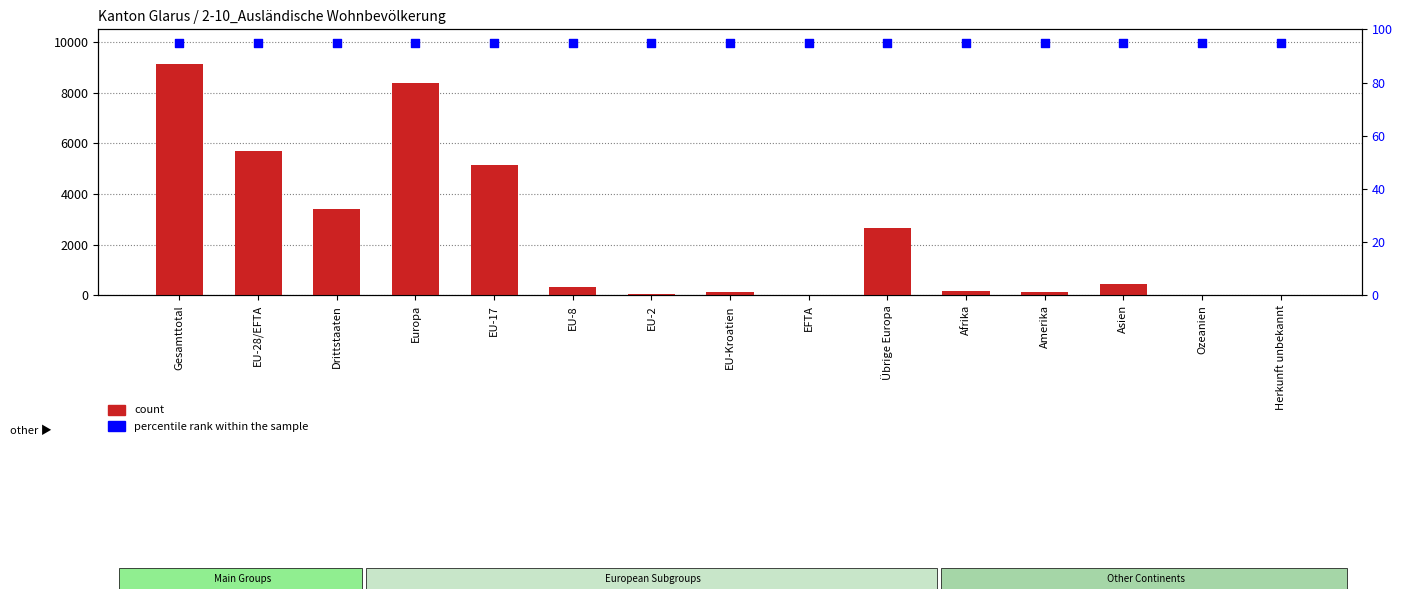

Which series has the largest total across all categories?

count